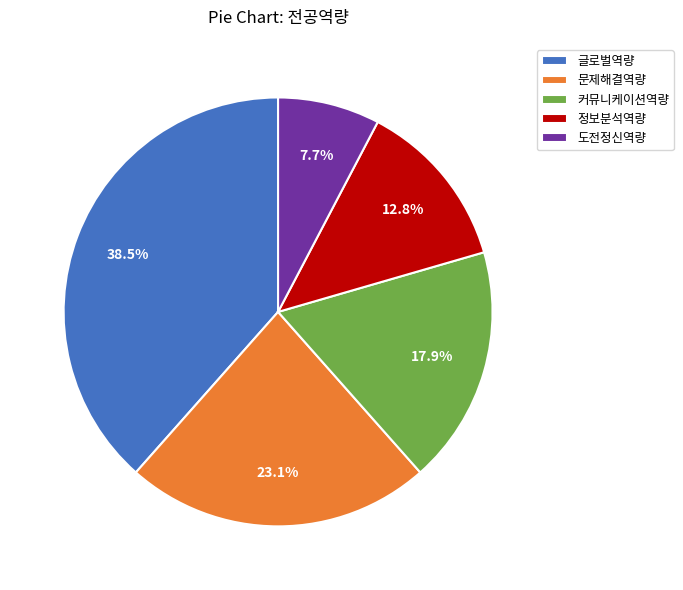

Does 커뮤니케이션역량 account for over 50% of the chart?

No